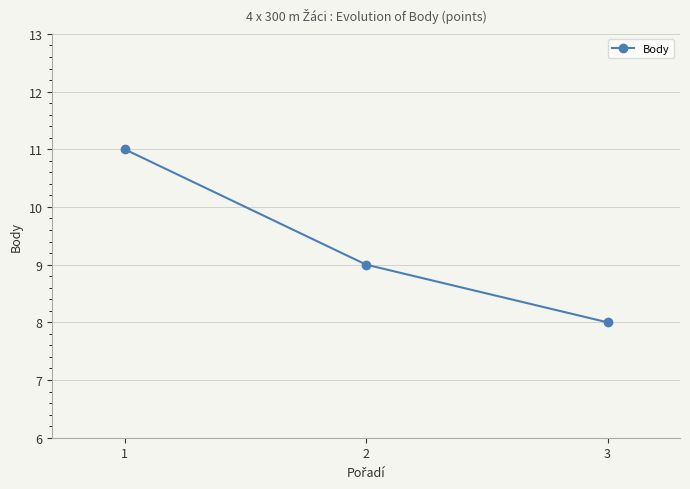

Count the number of data series in this chart.

1